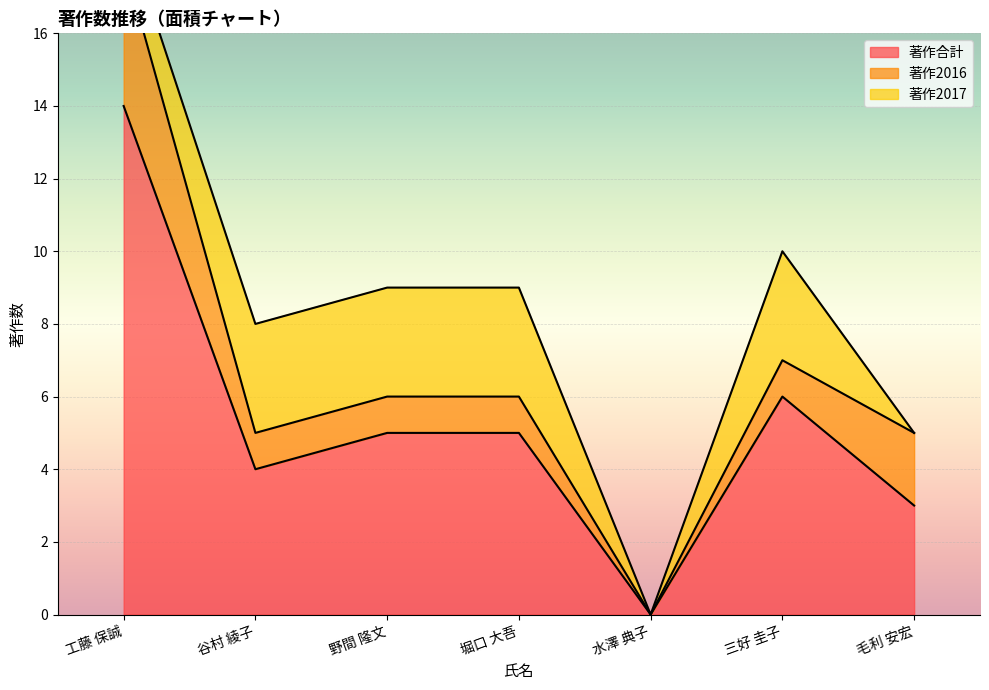

At which category is the sum across all series the highest?

工藤 保誠